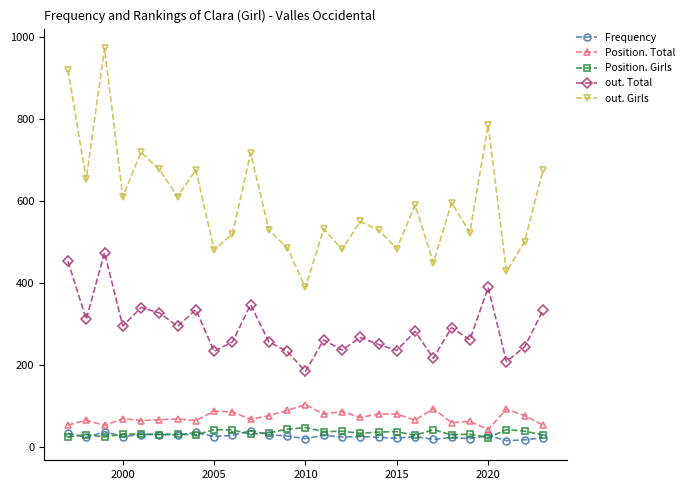

True or false: Frequency has more than 0 interior local peaks.

True